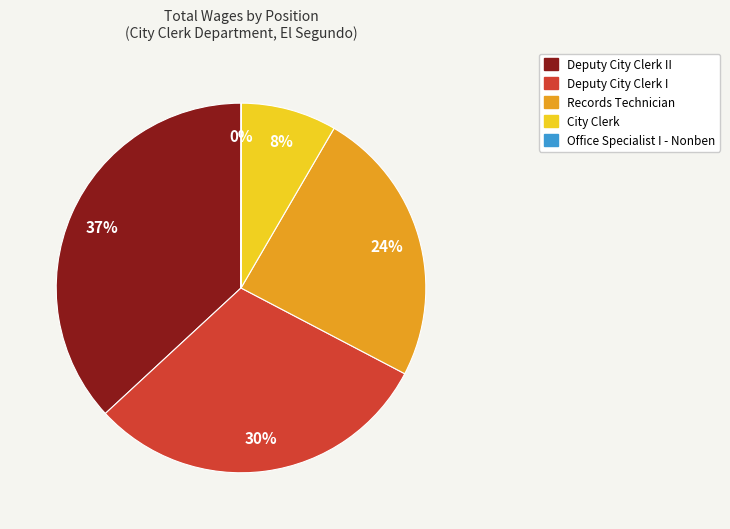

To the nearest percent, what is the difference between the largest and smallest slice percentages?

37%